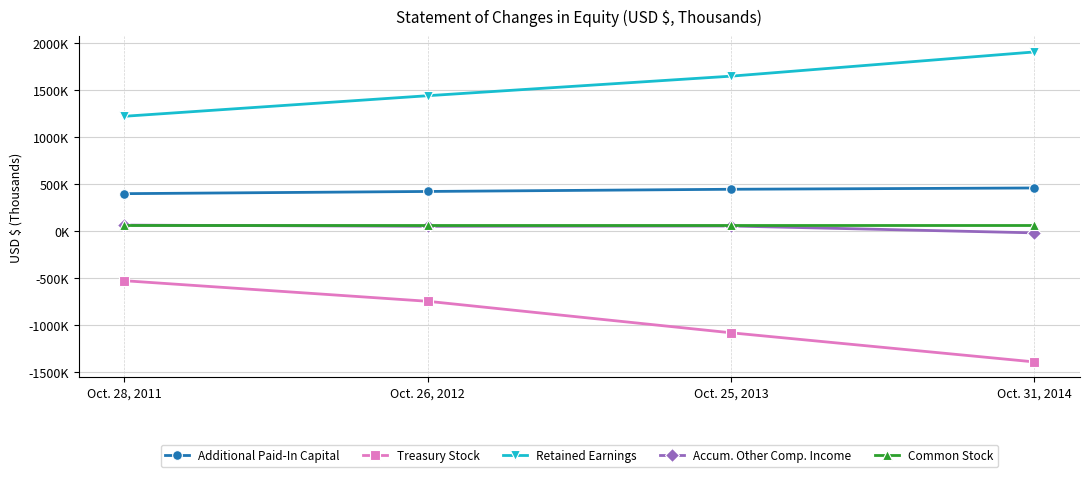

What are all the series names shown in the legend?

Additional Paid-In Capital, Treasury Stock, Retained Earnings, Accum. Other Comp. Income, Common Stock